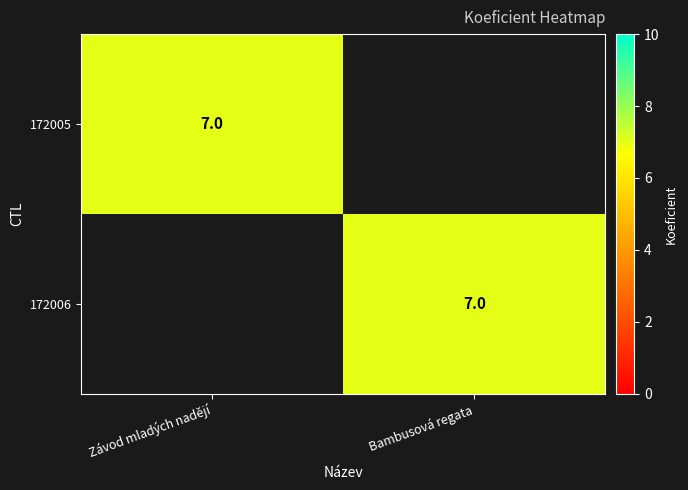

The 172005 series shows 12 at Závod mladých nadějí. True or false?

False